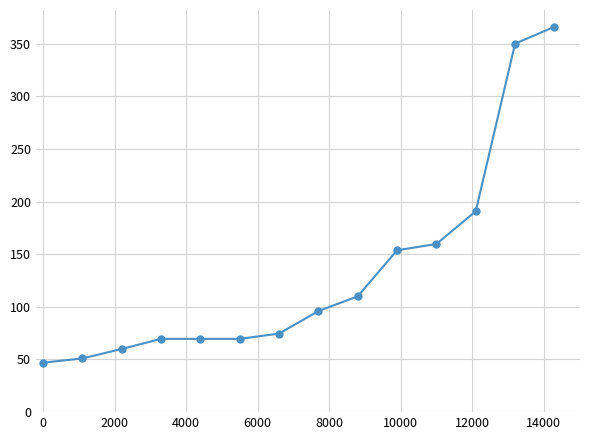

What is the value of the 13th point from the left?

350.0